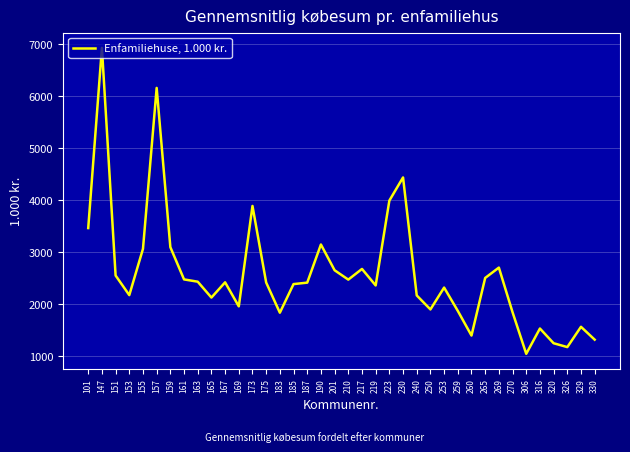

Read the value at 159.

3096